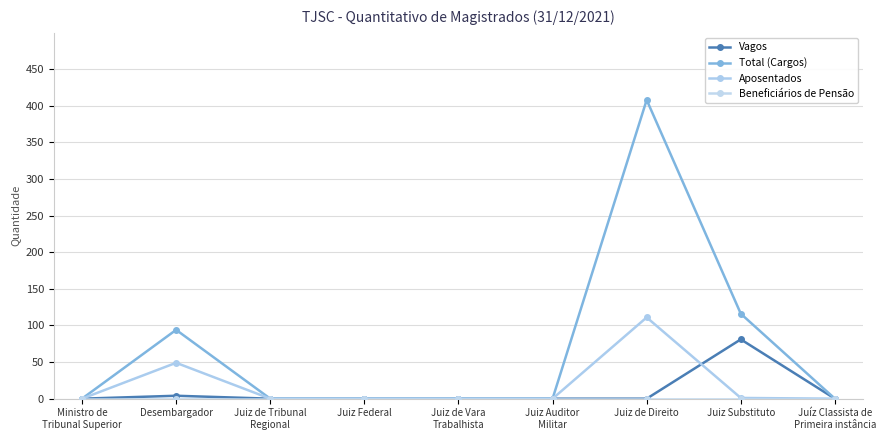

True or false: Beneficiários de Pensão and Total (Cargos) intersect in this chart.

False